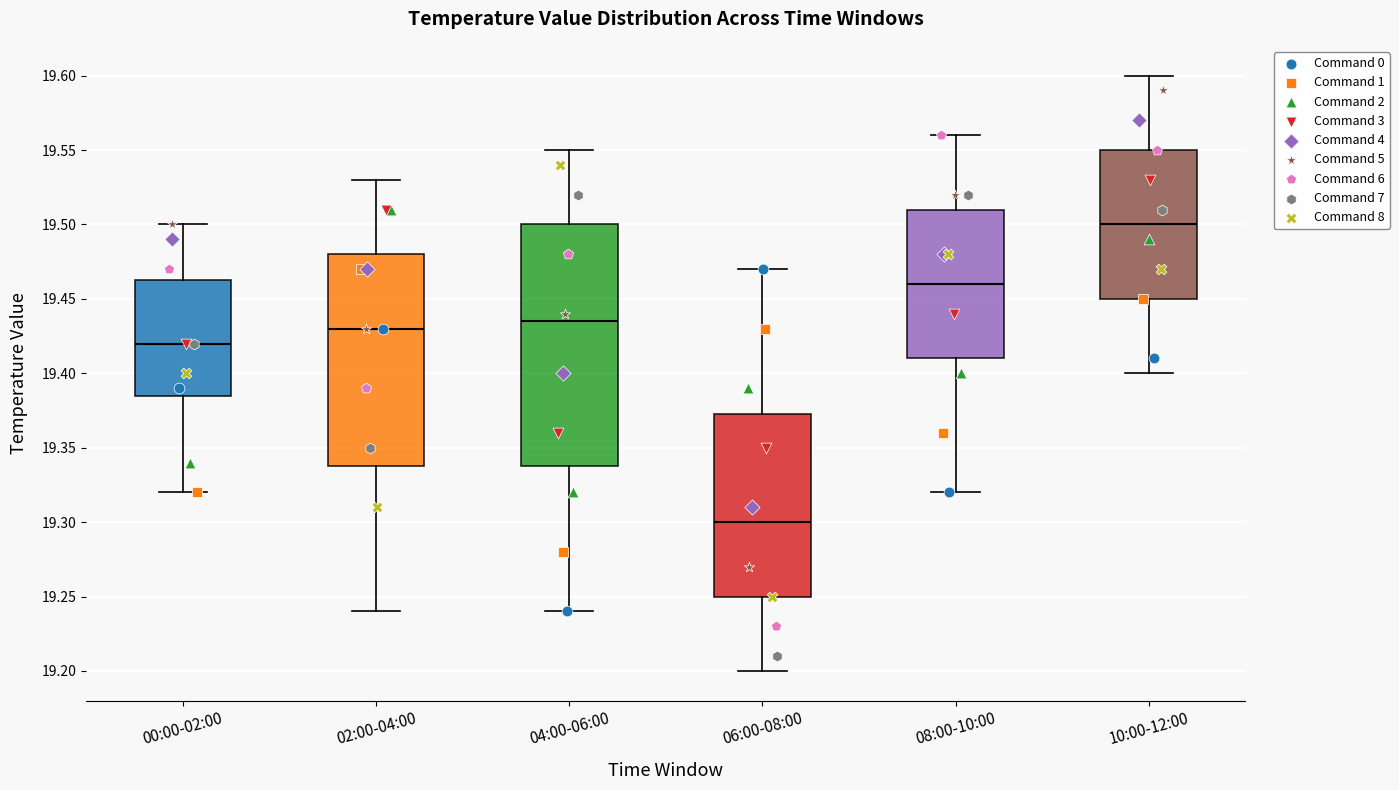

Reading left to right, transcribe this box plot: for each box, give where its median line is, the range the box spans, and where its two whiskers end, as read against the y-axis. The values are not printed on the chart, so give them approximately, as read against the axis.

00:00-02:00: median 19.420, box 19.385 to 19.465, whiskers 19.320 to 19.500
02:00-04:00: median 19.430, box 19.340 to 19.480, whiskers 19.240 to 19.530
04:00-06:00: median 19.435, box 19.340 to 19.500, whiskers 19.240 to 19.550
06:00-08:00: median 19.300, box 19.250 to 19.375, whiskers 19.200 to 19.470
08:00-10:00: median 19.460, box 19.410 to 19.510, whiskers 19.320 to 19.560
10:00-12:00: median 19.500, box 19.450 to 19.550, whiskers 19.400 to 19.600